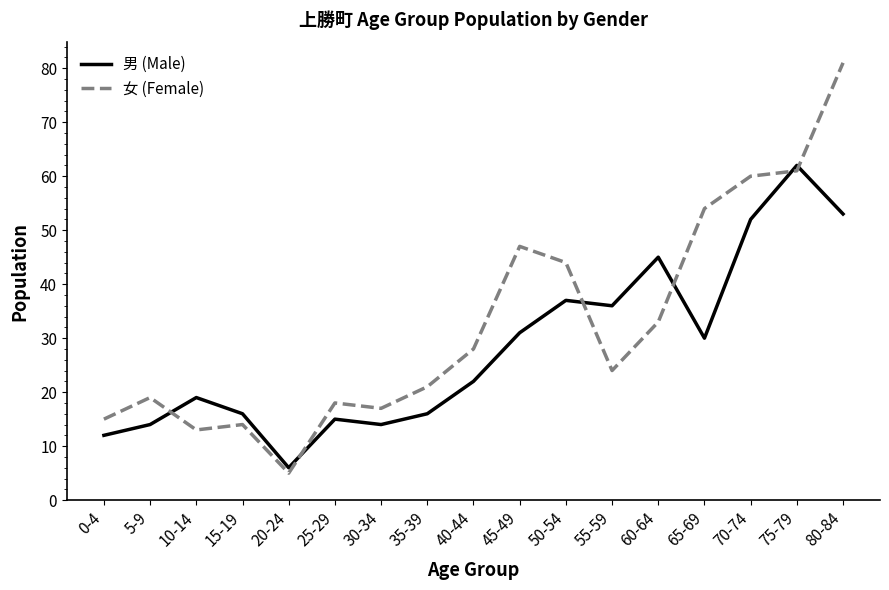

What is the difference between the highest and lowest values at 50-54?

7